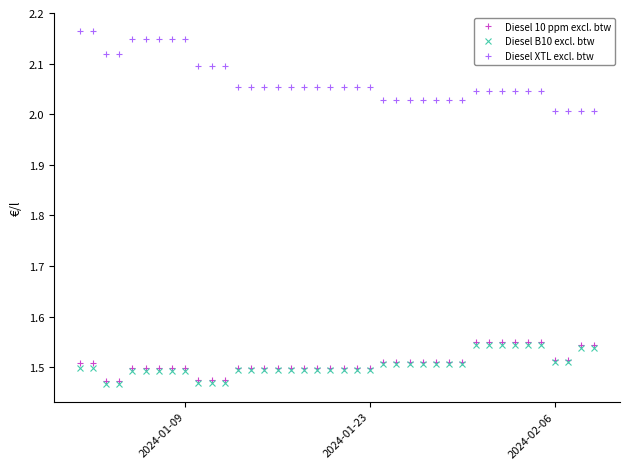

How many lines are shown in the chart?

3